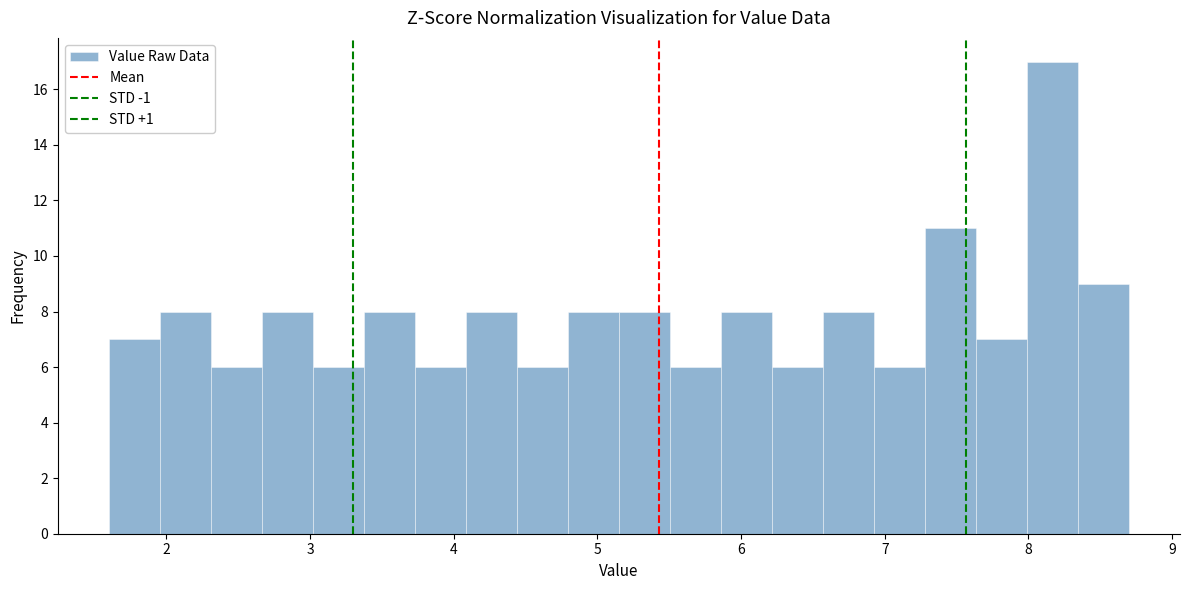

Around what value on the x-axis is the tallest bar? Give the approximate position of its centre, as read against the axis.

8.2